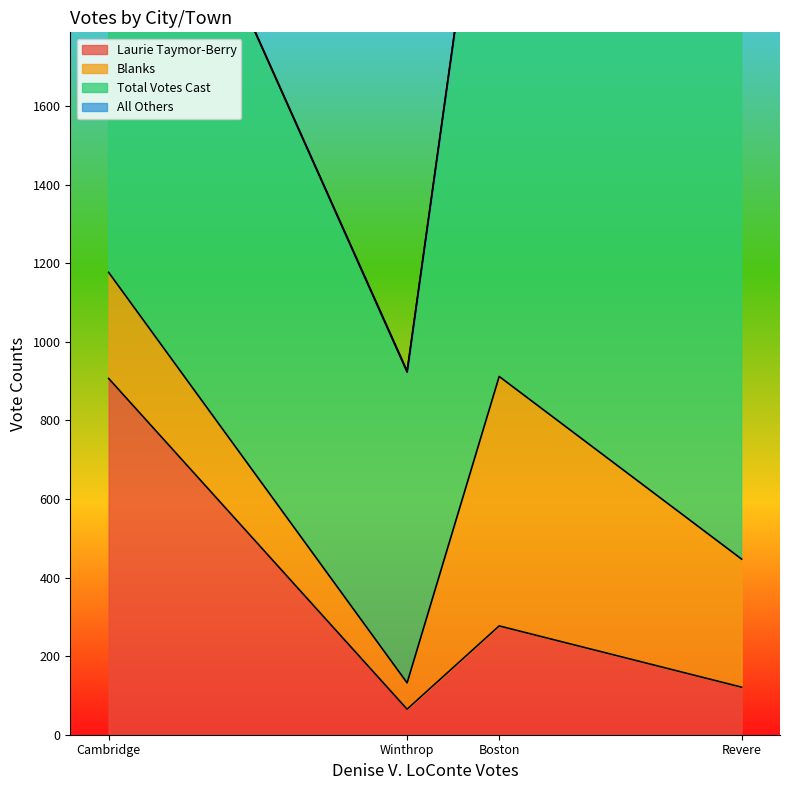

What is the lowest value of the Blanks series?

67